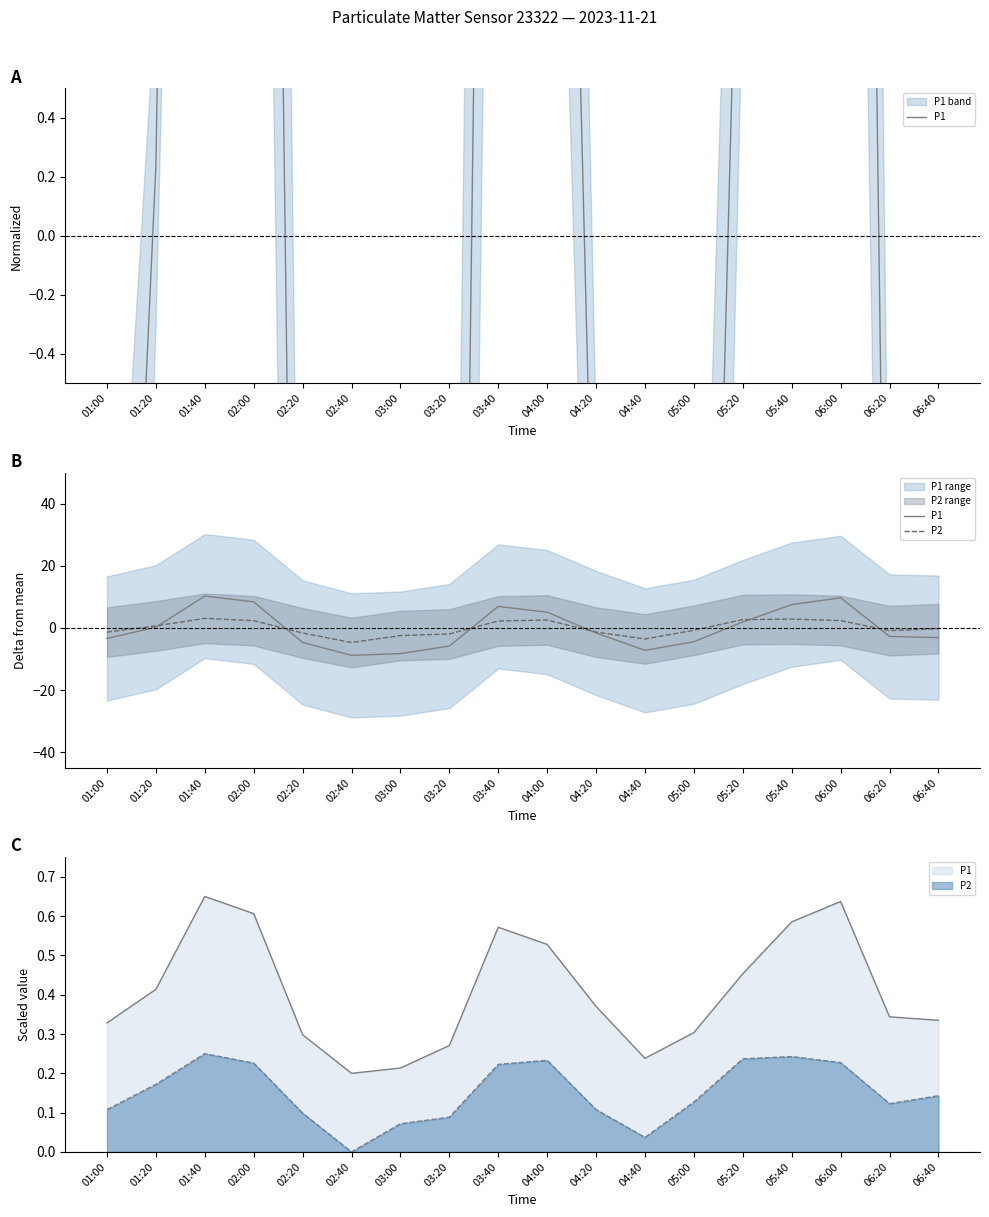

The P1 series shows -4.7 at 02:20. True or false?

True